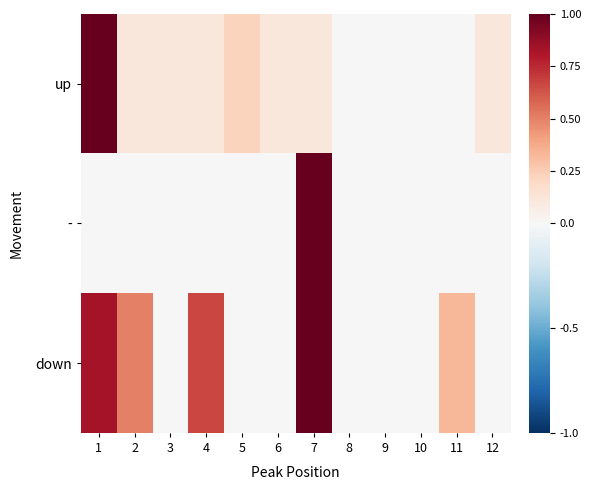

Reading right to left, extract all data points from this chart.

up: 12=0.1	11=0.0	10=0.0	9=0.0	8=0.0	7=0.1	6=0.1	5=0.2	4=0.1	3=0.1	2=0.1	1=1.0
-: 12=0.0	11=0.0	10=0.0	9=0.0	8=0.0	7=1.0	6=0.0	5=0.0	4=0.0	3=0.0	2=0.0	1=0.0
down: 12=0.0	11=0.3	10=0.0	9=0.0	8=0.0	7=1.0	6=0.0	5=0.0	4=0.7	3=0.0	2=0.5	1=0.8